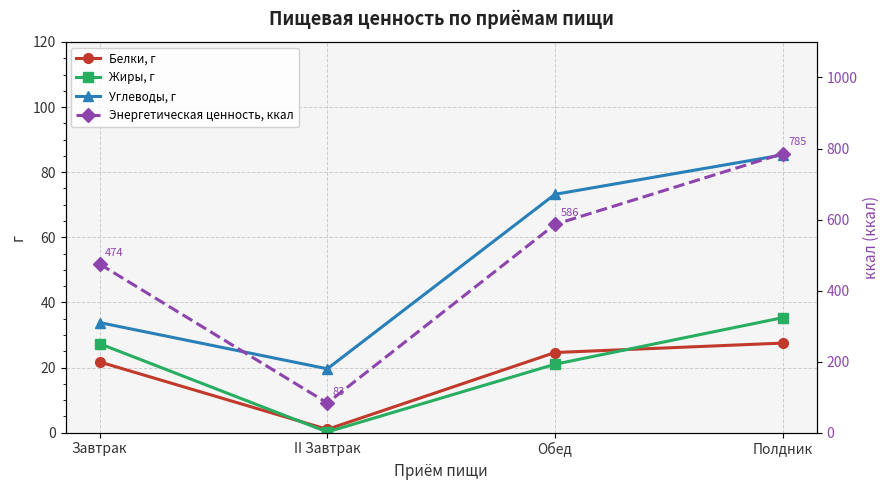

Is the value of Энергетическая ценность, ккал at Завтрак greater than the value of Жиры, г at Завтрак?

Yes